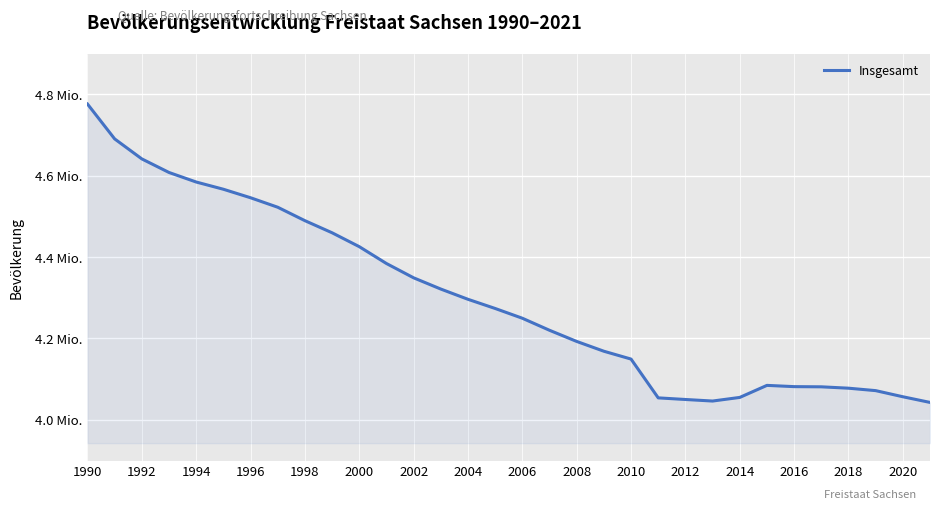

Is this an area chart (filled region under the line)?

Yes